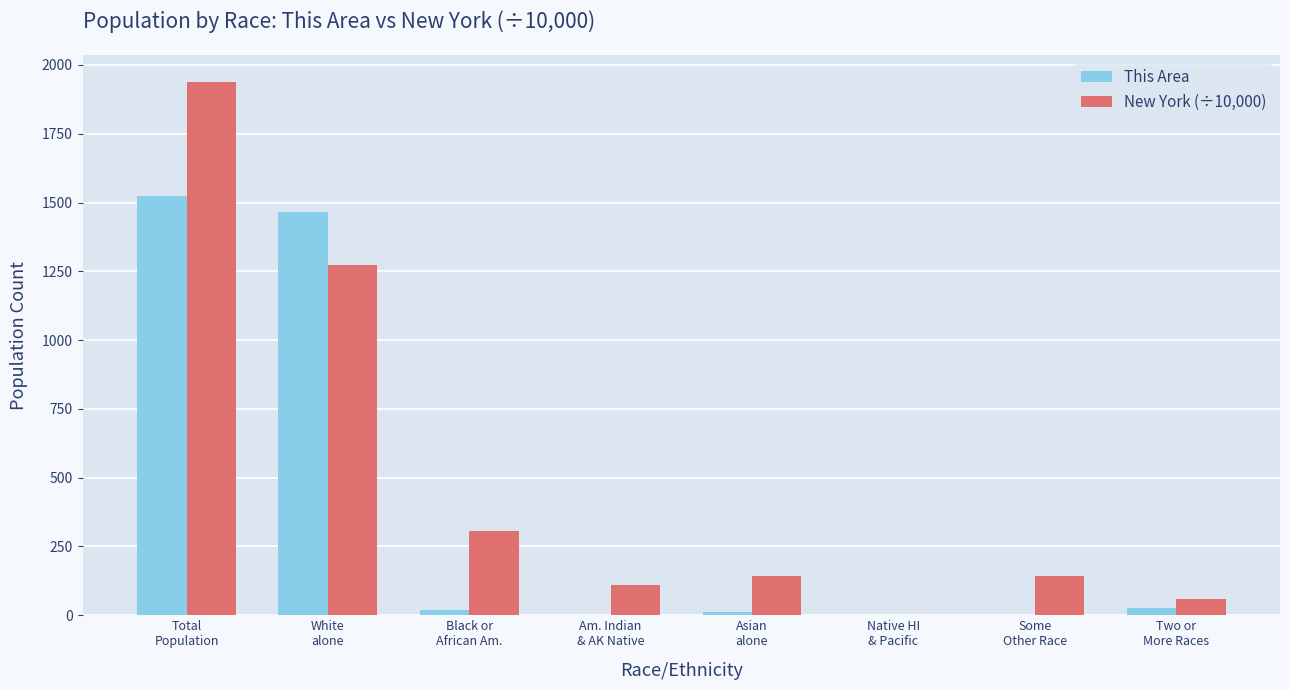

What are all the series names shown in the legend?

This Area, New York (÷10,000)